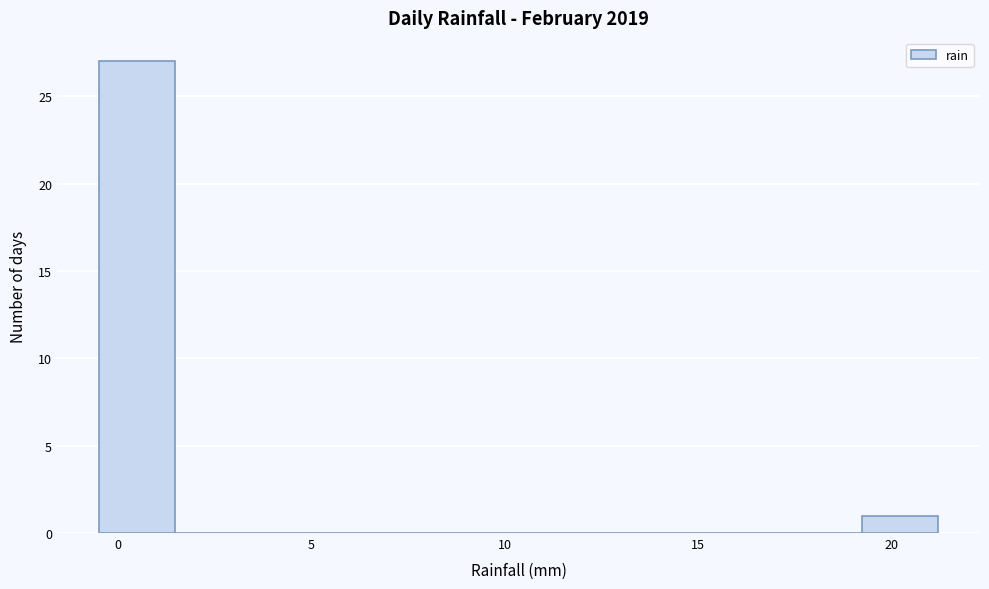

Read against the x-axis, roughly where is the centre of the tallest bar?

0.5